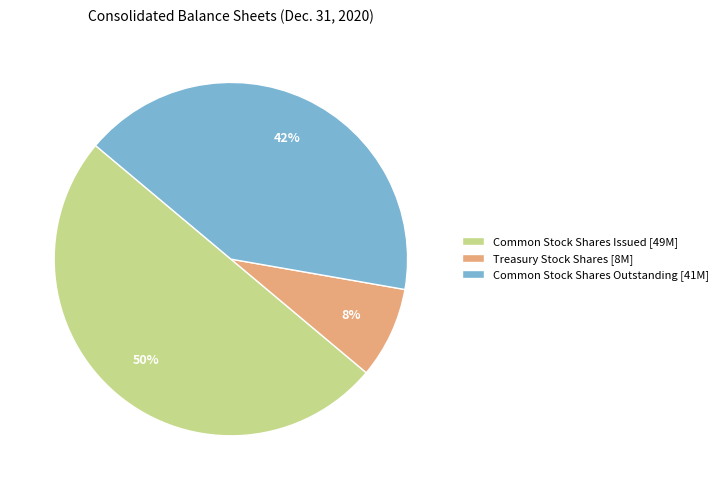

Which has a higher value, Common Stock Shares Issued or Common Stock Shares Outstanding?

Common Stock Shares Issued